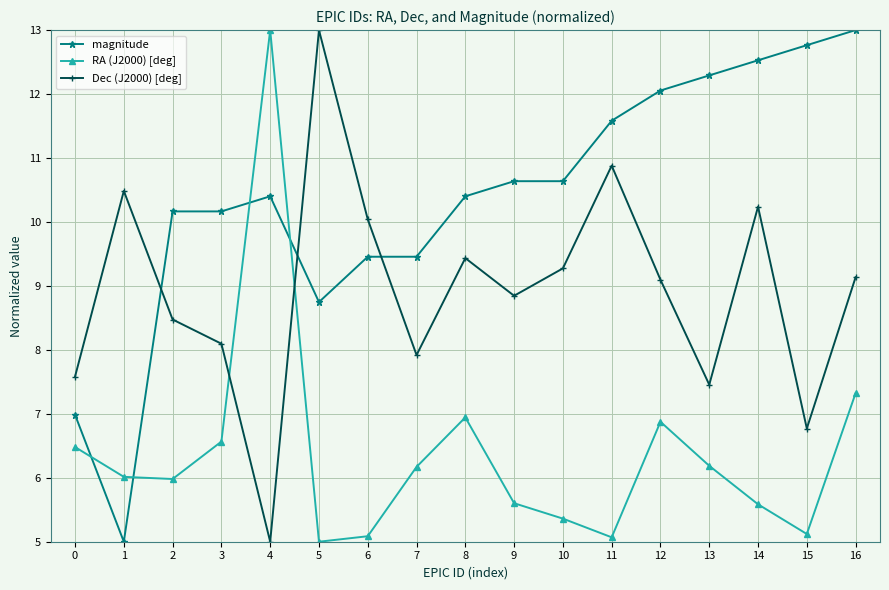

What is the sum of all Dec (J2000) [deg] values?

151.7